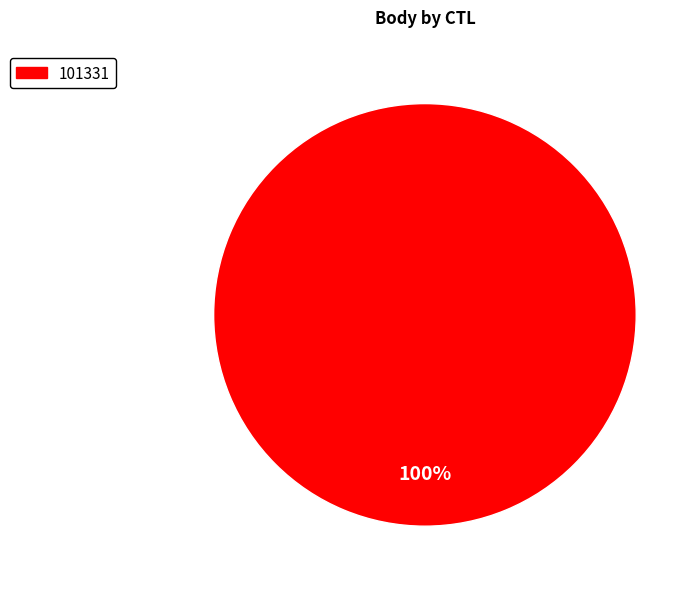

How many segments does this pie chart have?

1